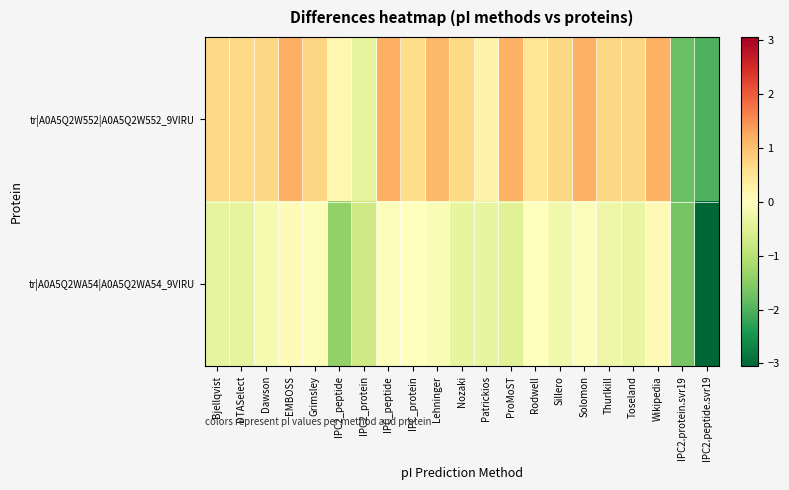

What is the spread (max minus min) of values at IPC_protein?

0.6